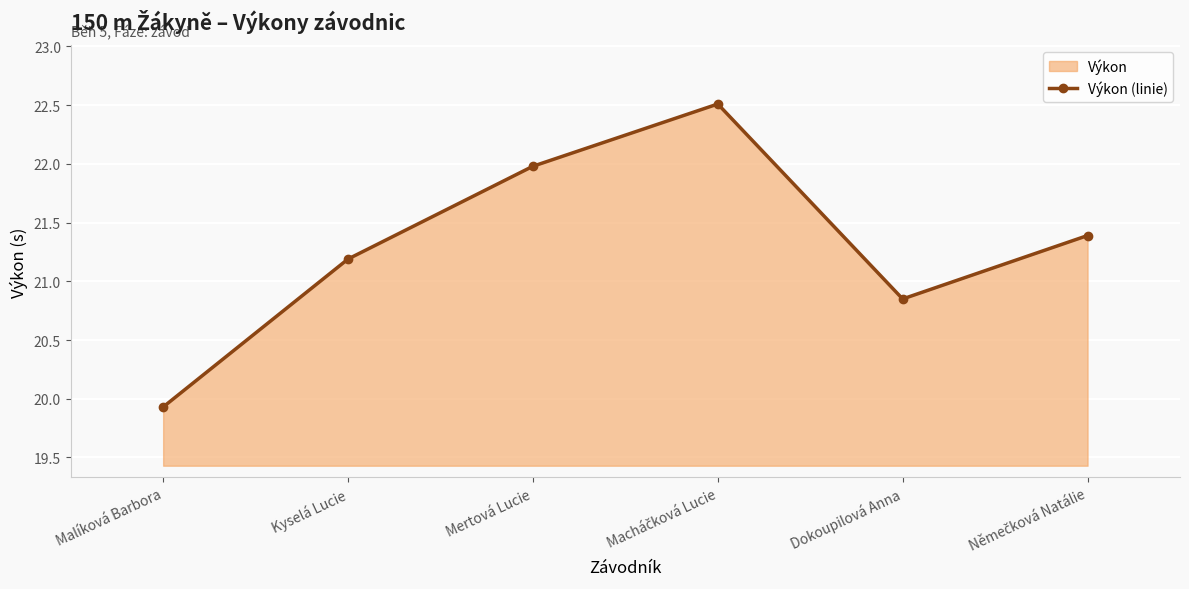

What is the difference between the maximum and minimum values?

2.6